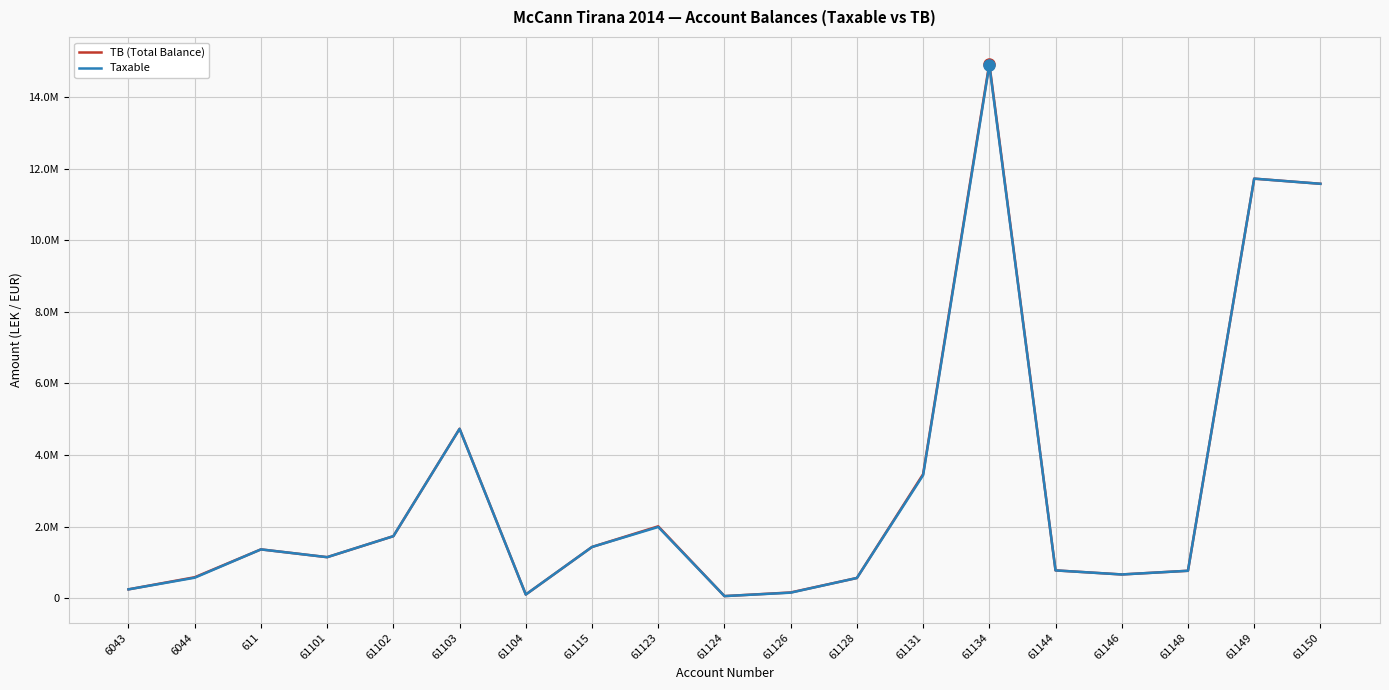

What is the sum of the Taxable values at 61144 and 6043?

1029869.1